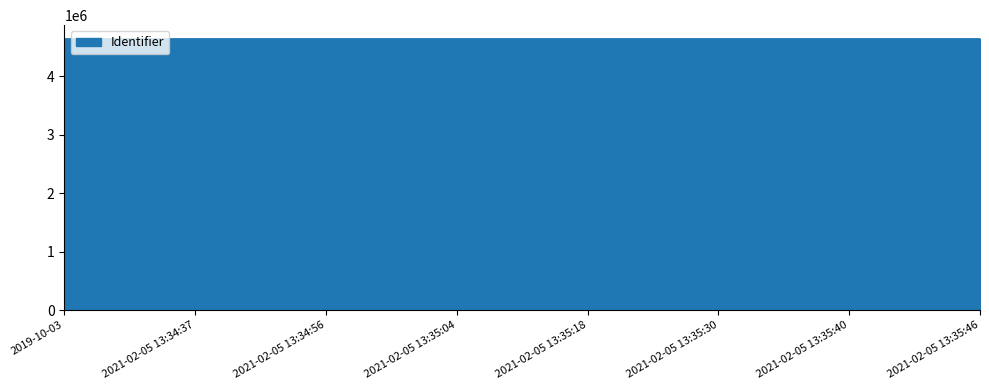

What is the greatest value displayed?

4642090